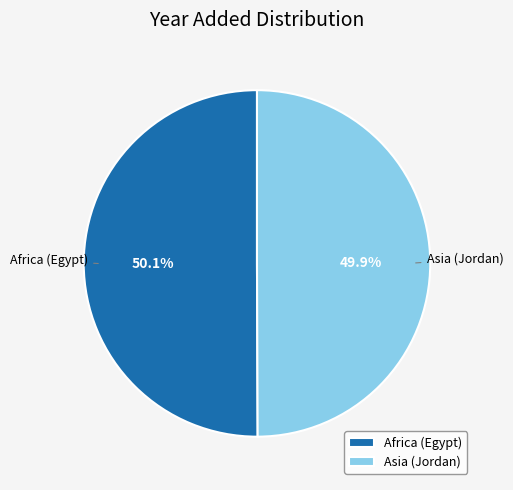

Is there a majority slice in this chart?

Yes